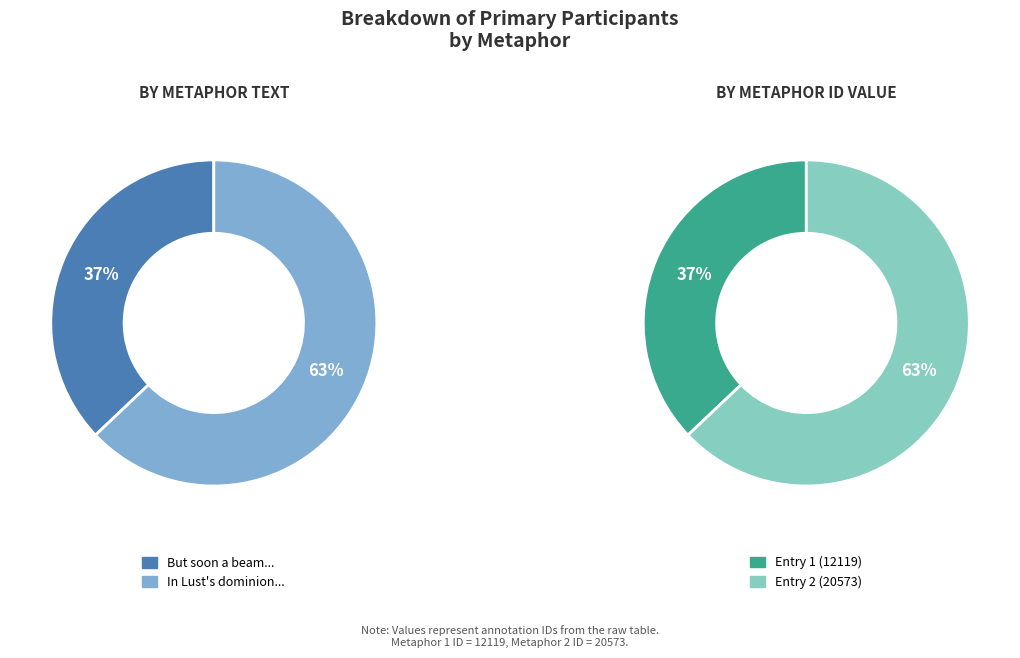

What is the change in value from But soon a beam, emissive from above to In Lust's dominion, and in Passion's s?

+8454